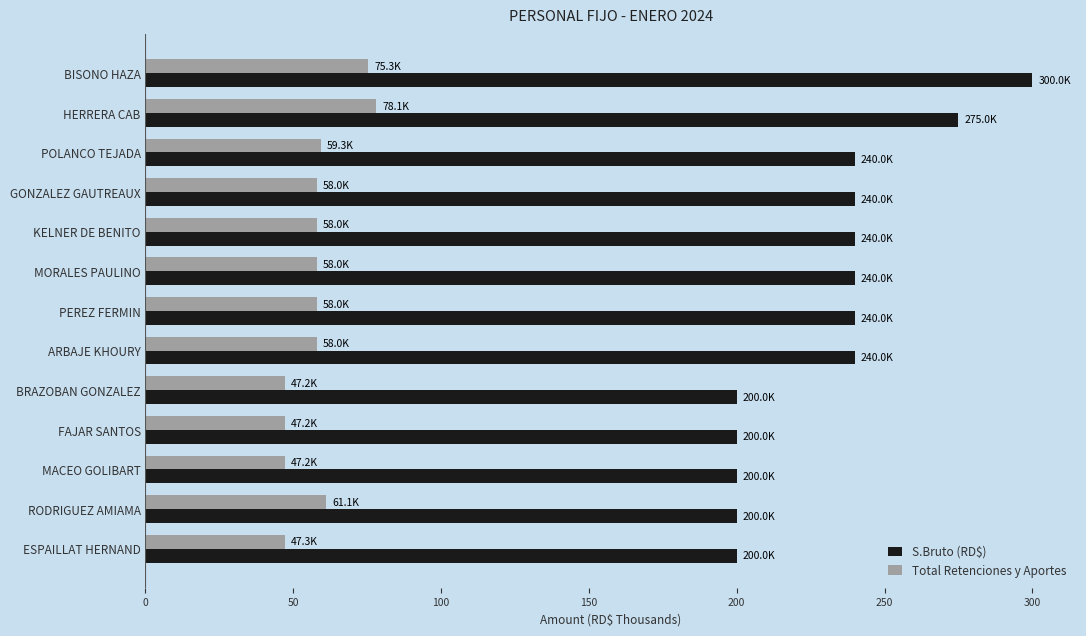

Is it true that S.Bruto (RD$) equals 240.0 at GONZALEZ GAUTREAUX?

True